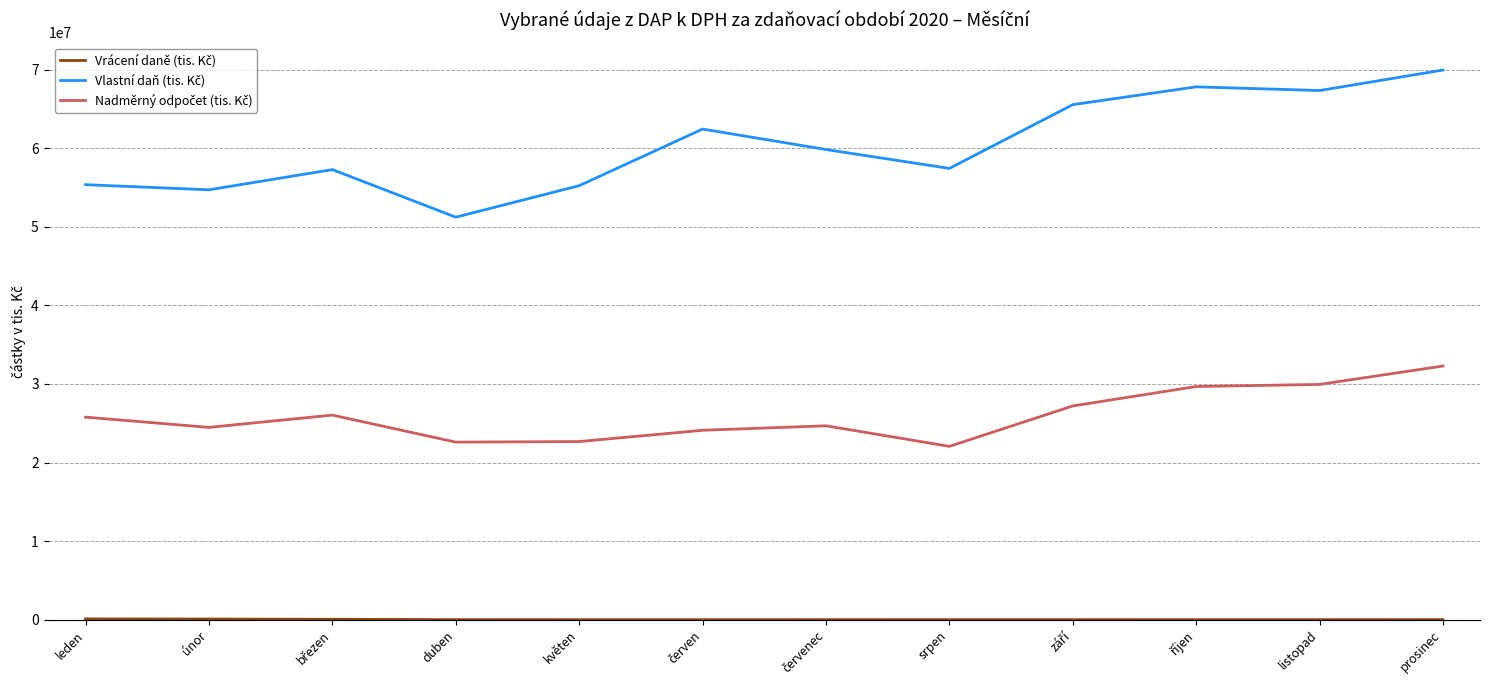

What is the maximum value shown in the chart?

69942364.5